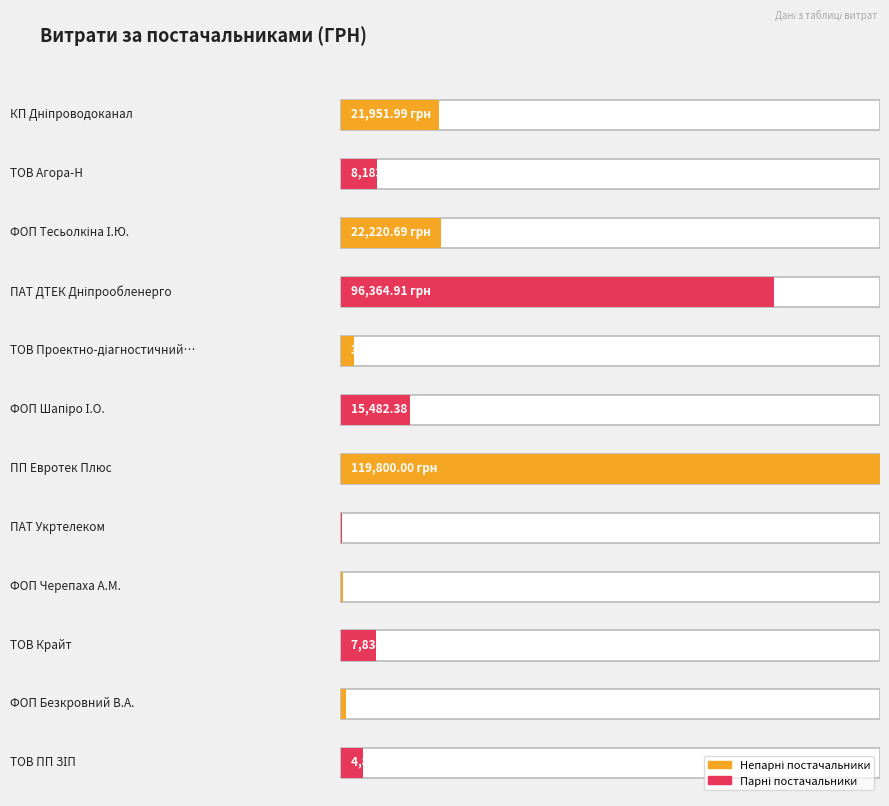

Reading left to right, list all the values displayed in this chart.

КП "Дніпроводоканал"=21952.0	ТОВ "Агора-Н"=8183.0	ФОП "Тесьолкіна І.Ю."=22220.7	ПАТ "ДТЕК Дніпрообленерго"=96364.9	ТОВ "Проектно-діагностичний центр"=3000.0	ФОП "Шапіро І.О."=15482.4	ПП "Евротек Плюс"=119800.0	ПАТ "Укртелеком"=288.8	ФОП "Черепаха А.М."=609.0	ТОВ "Крайт"=7834.0	ФОП "Безкровний В.А."=1167.0	ТОВ "ПП "ЗІП"=4896.3